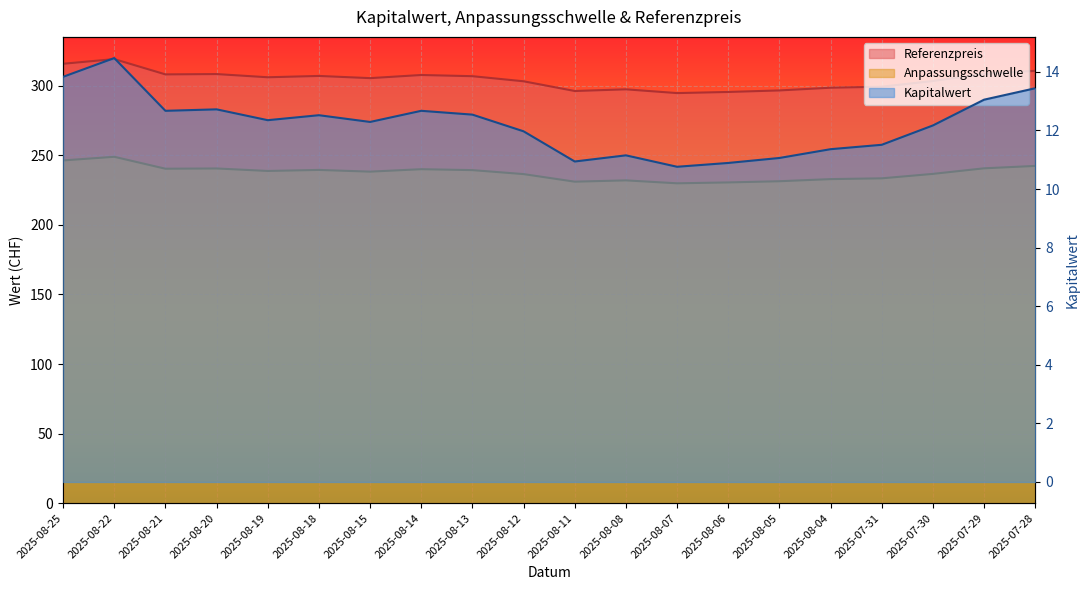

Count the number of data series in this chart.

3